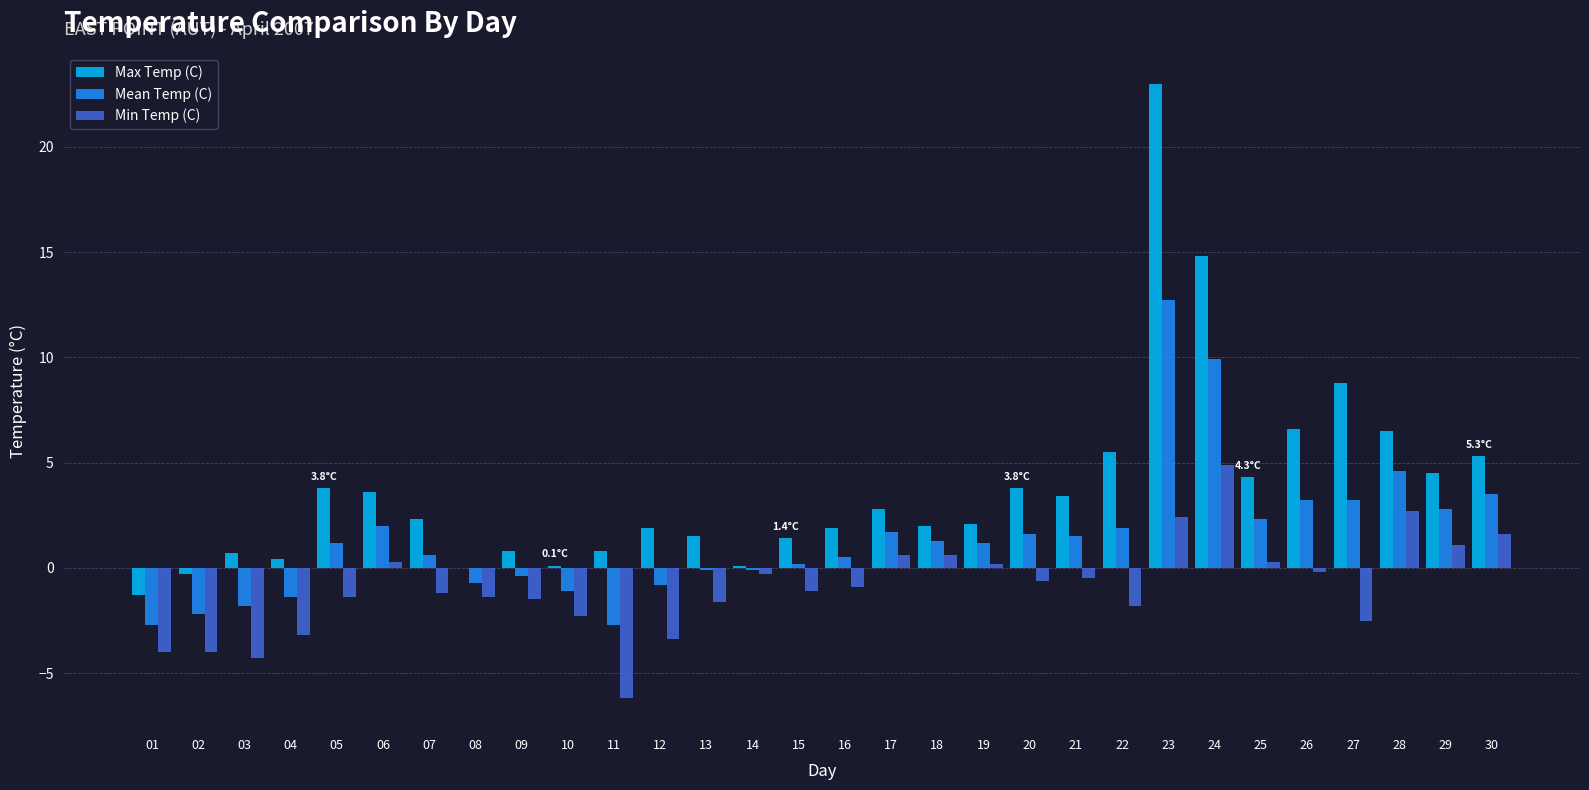

What is the maximum value for Max Temp (C)?

23.0